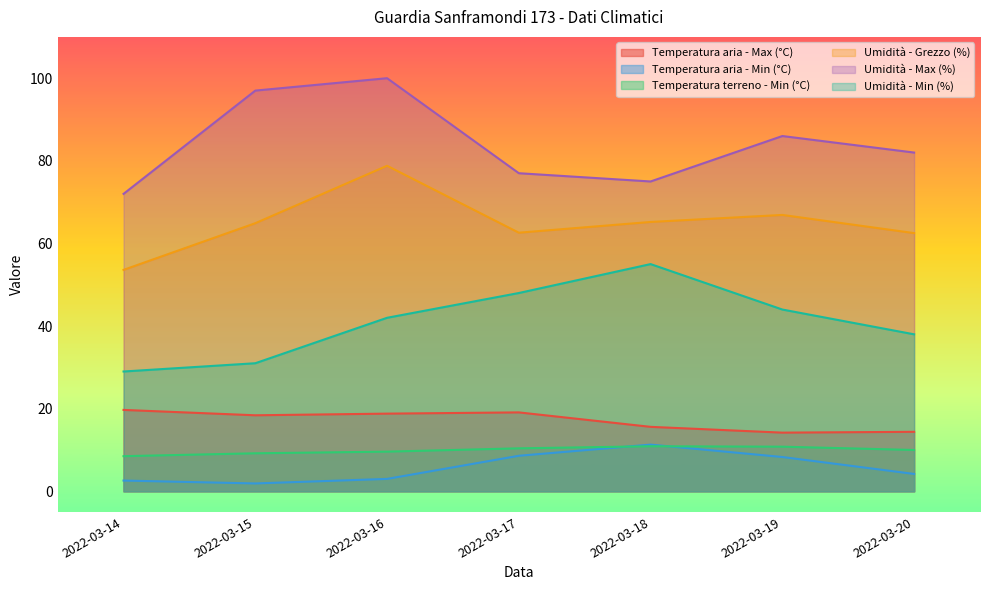

What are all the series names shown in the legend?

Temperatura aria - Max (°C), Temperatura aria - Min (°C), Temperatura terreno - Min (°C), Umidità - Grezzo (%), Umidità - Max (%), Umidità - Min (%)